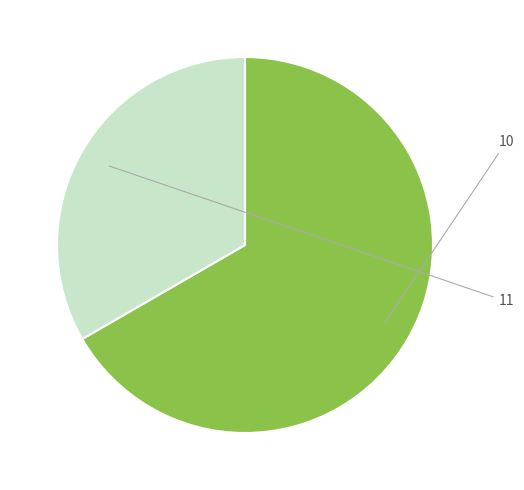

Count the number of slices in the pie.

2